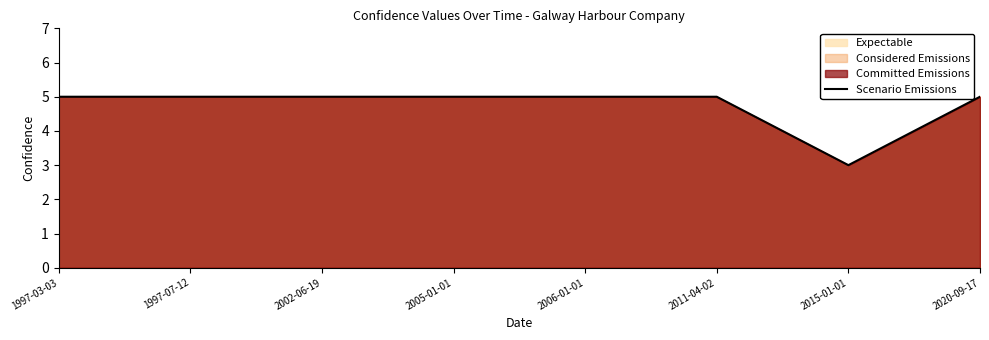

What position from the left is 2005-01-01?

4